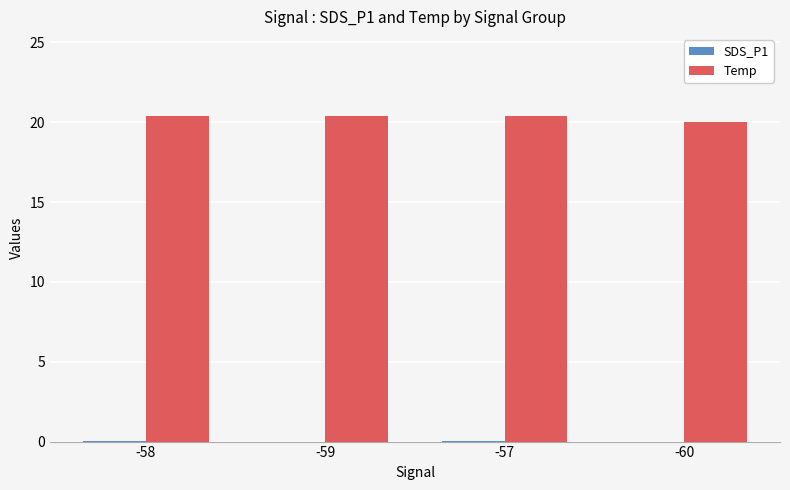

The Temp series shows 20.4 at -59. True or false?

True